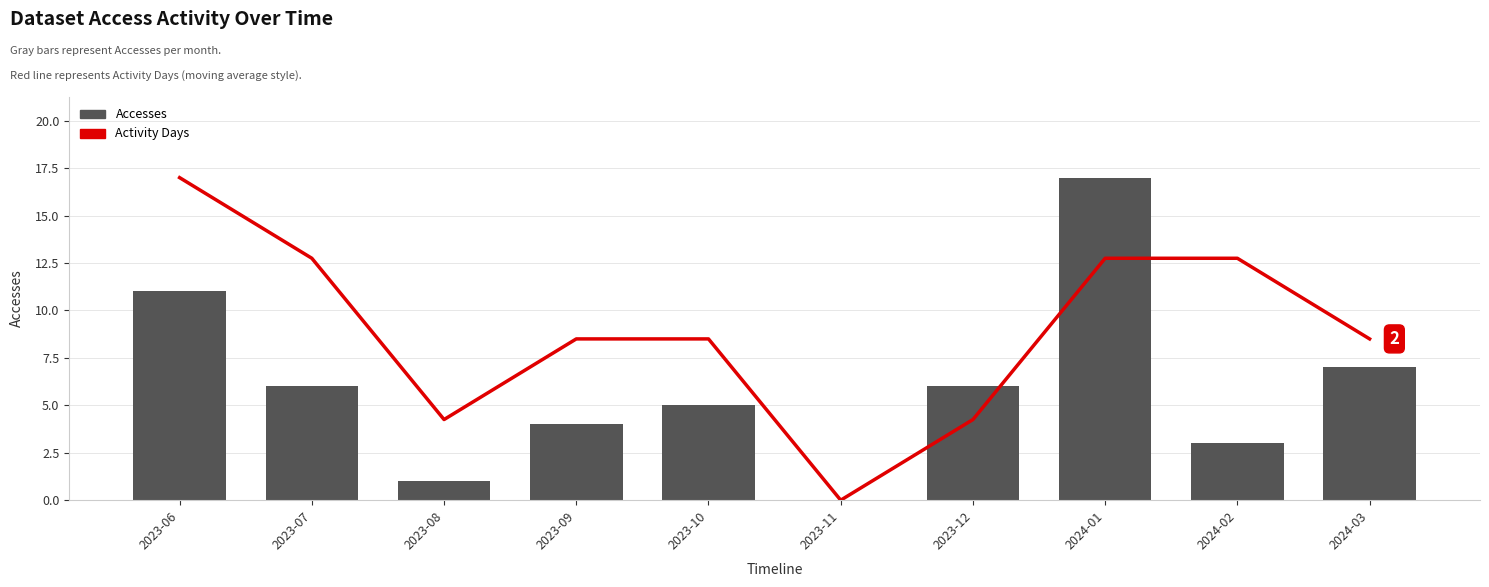

At which label does Accesses reach its minimum?

2023-11